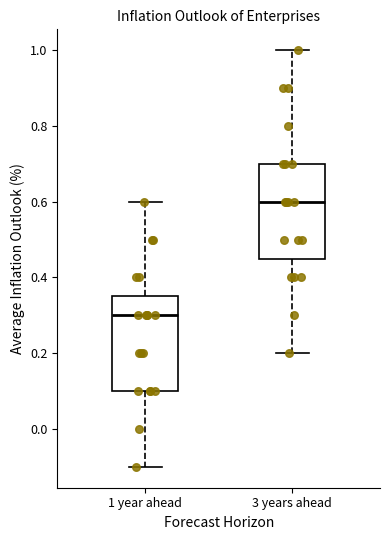

Where does the median line of the box for 1 year ahead sit on the y-axis? The values are not printed on the chart, so give them approximately, as read against the axis.

0.30